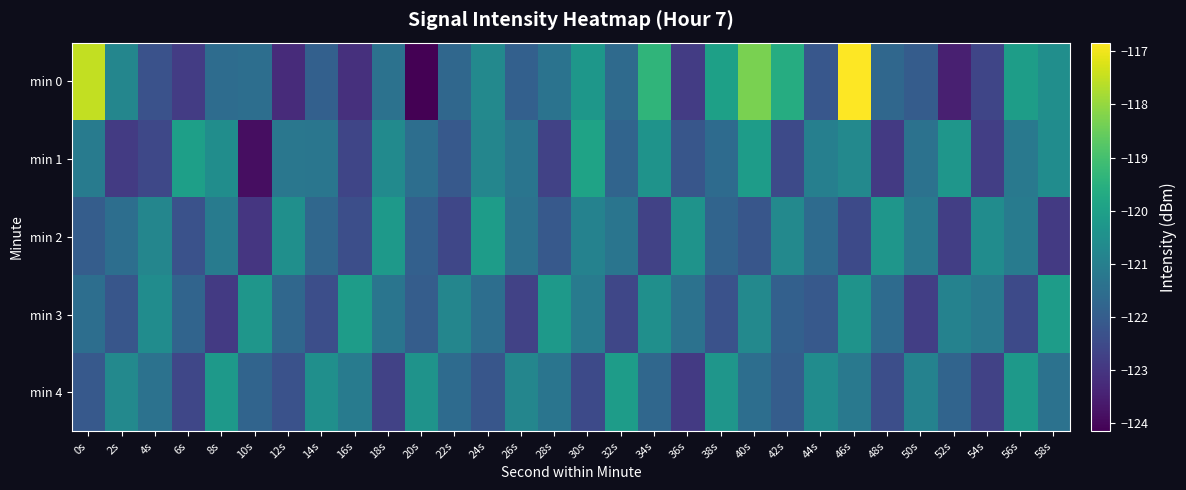

At which category is the sum across all series the highest?

46s